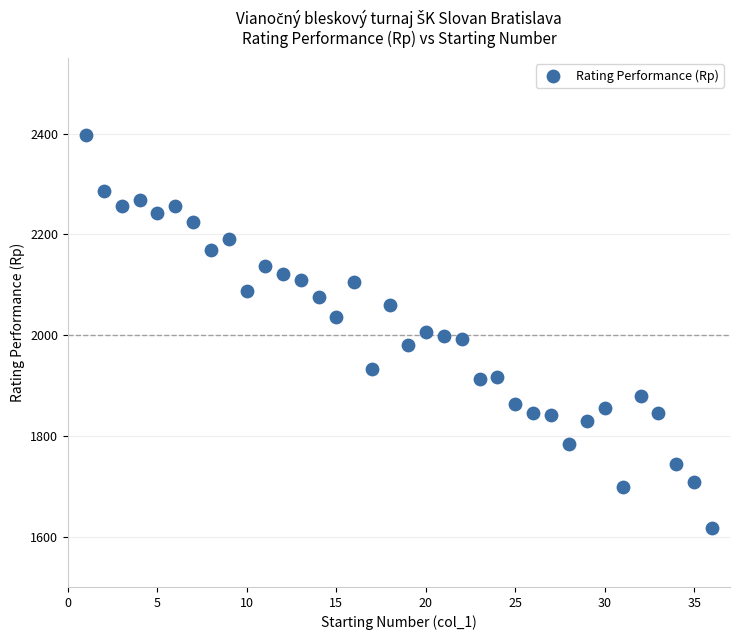

What is the range of Y values (max minus min)?

780